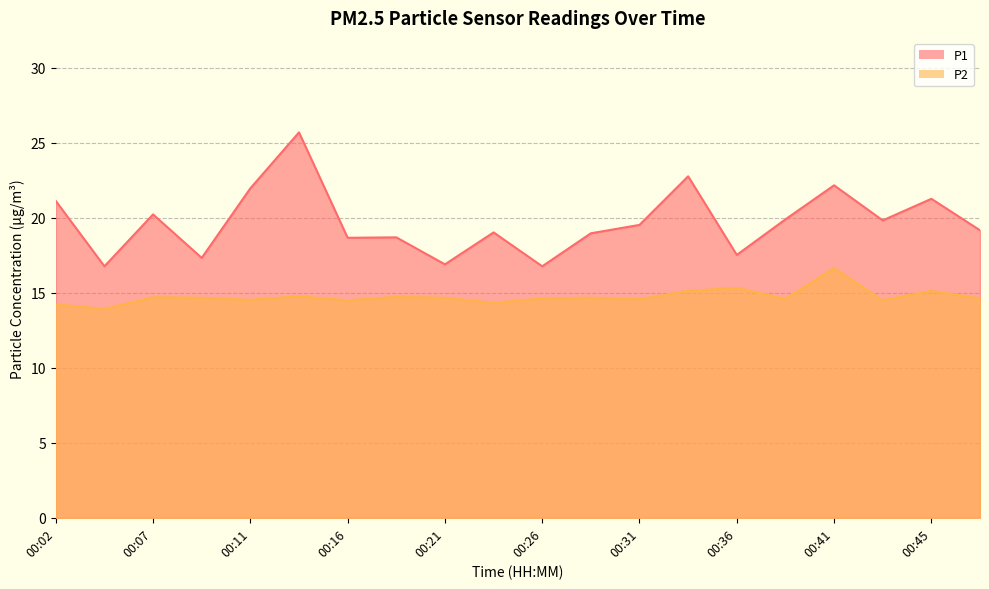

The P2 series shows 14.3 at 00:24. True or false?

True